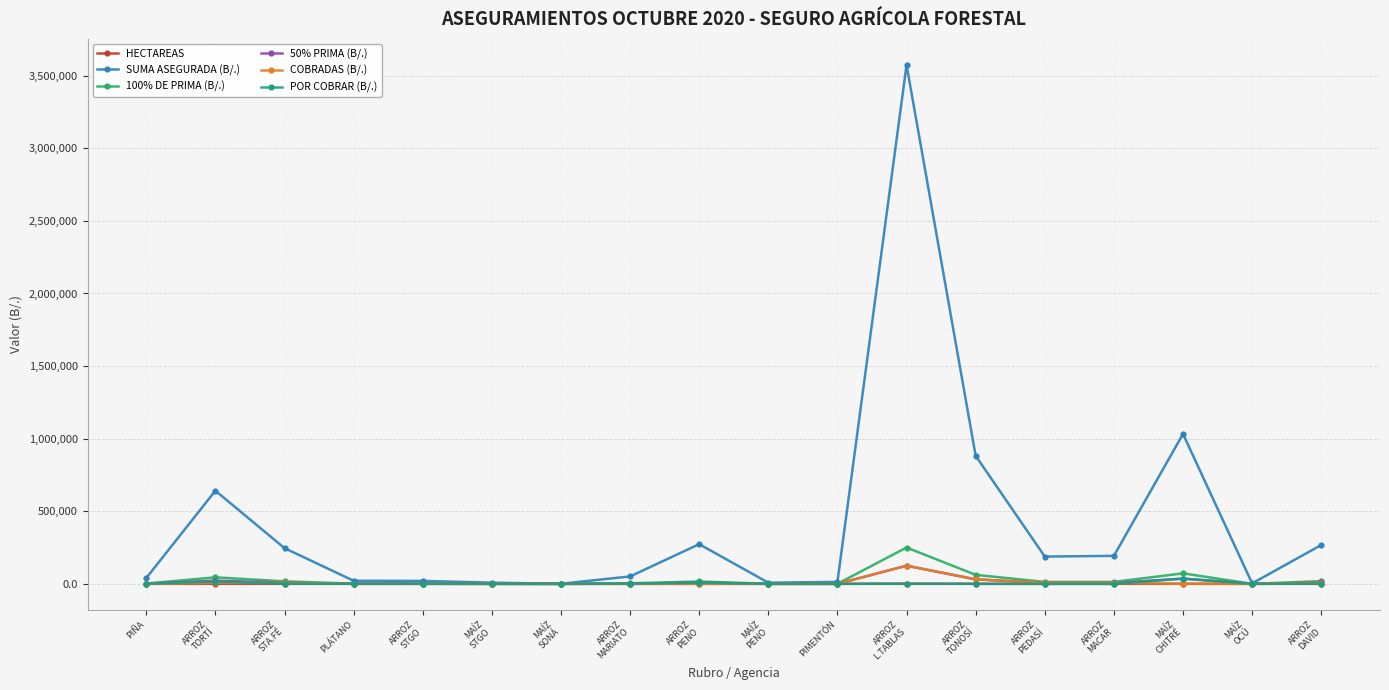

Which series has the widest spread of values?

SUMA ASEGURADA (B/.)